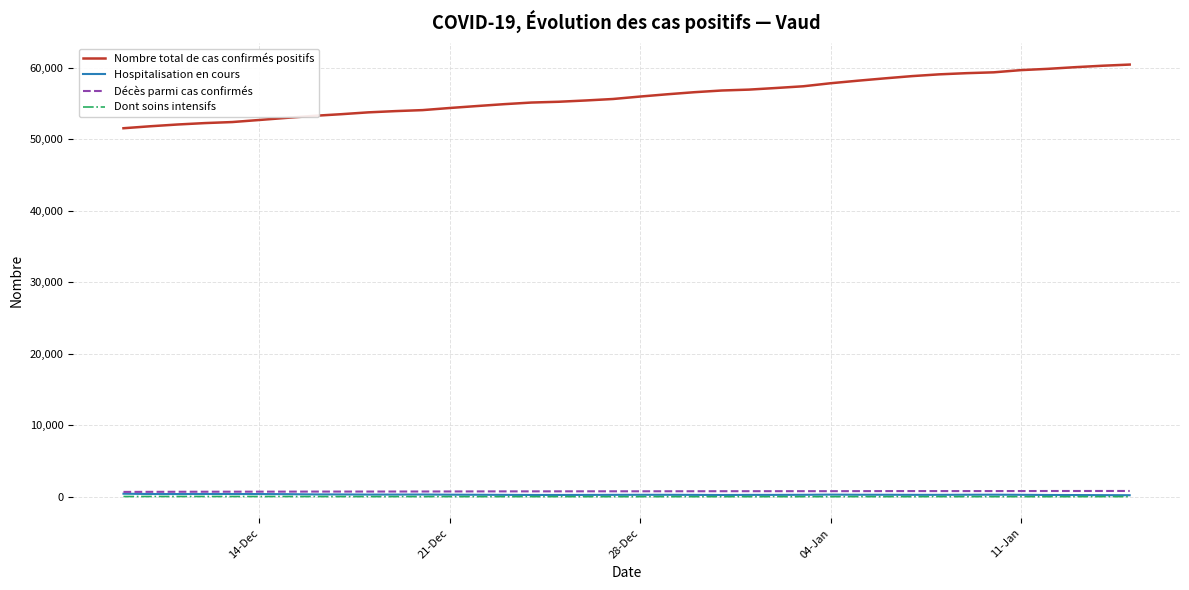

Which series has the largest range (max minus min)?

Nombre total de cas confirmés positifs